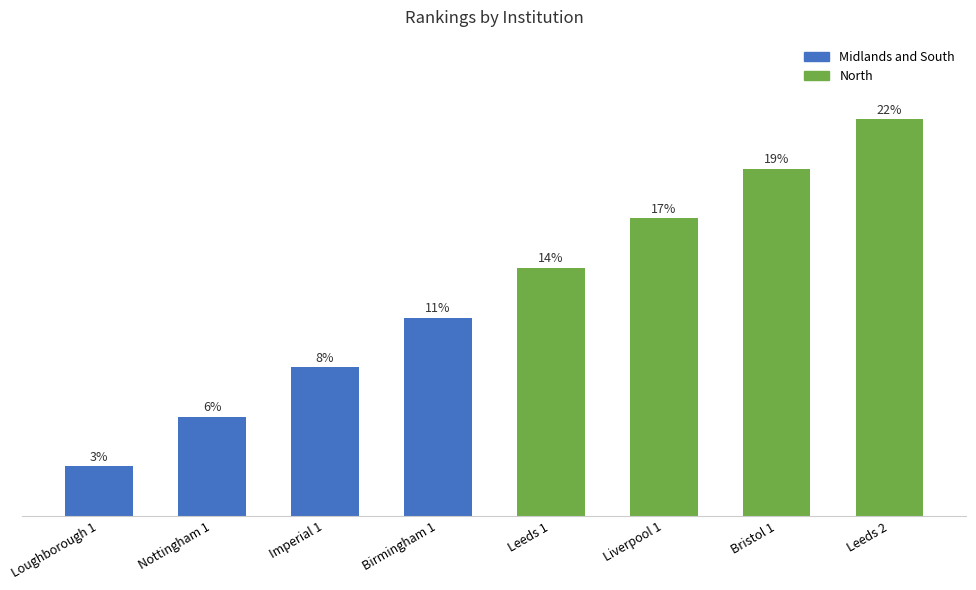

What is the value of the 7th bar from the left?

7